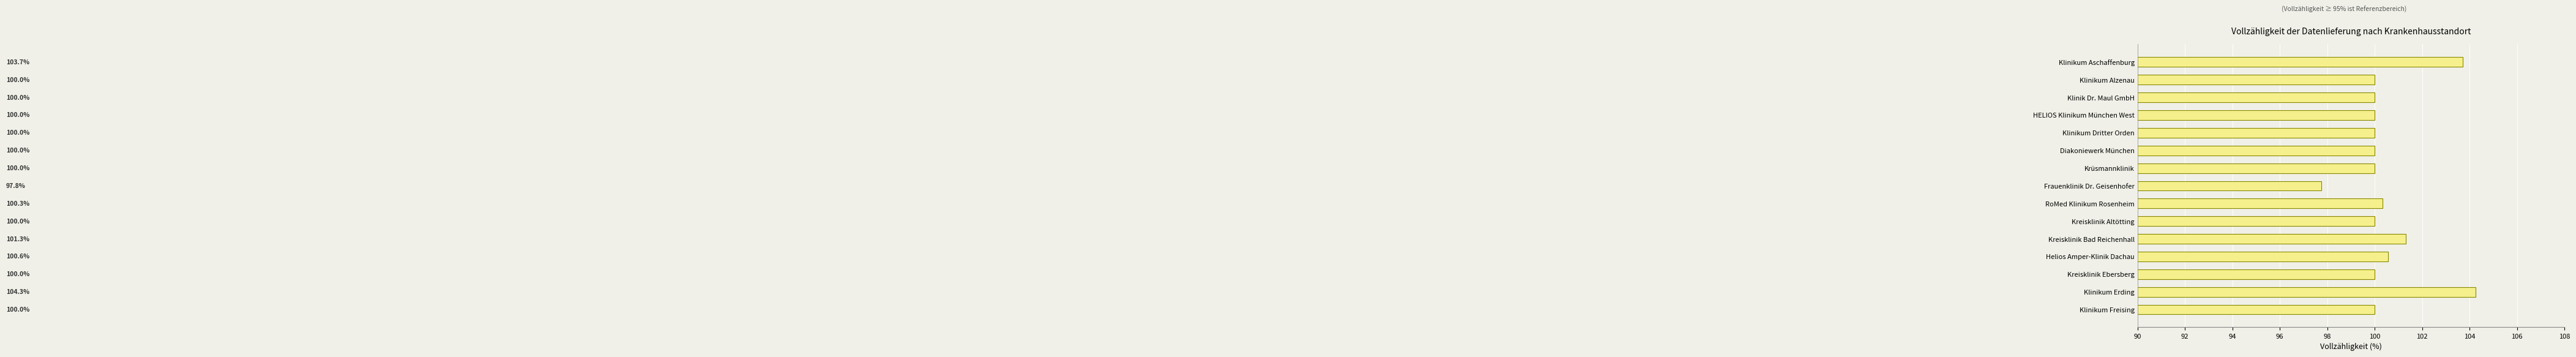

What is the maximum value shown in the chart?

104.3